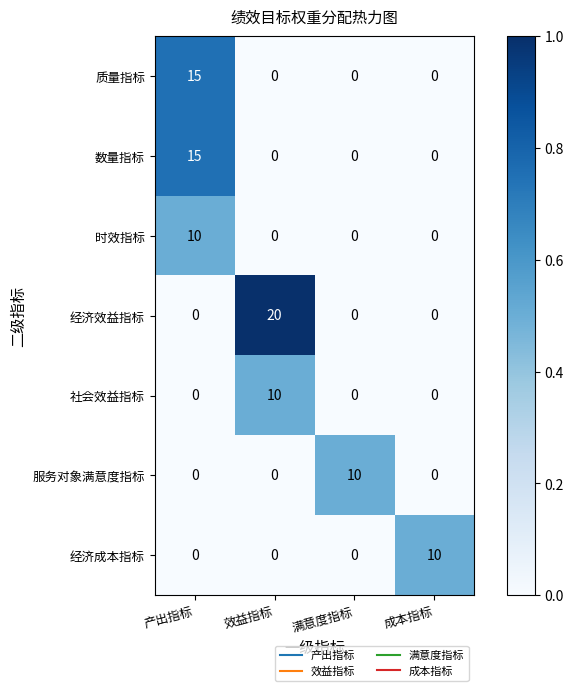

What is the difference between the 经济效益指标 values at 效益指标 and 满意度指标?

20